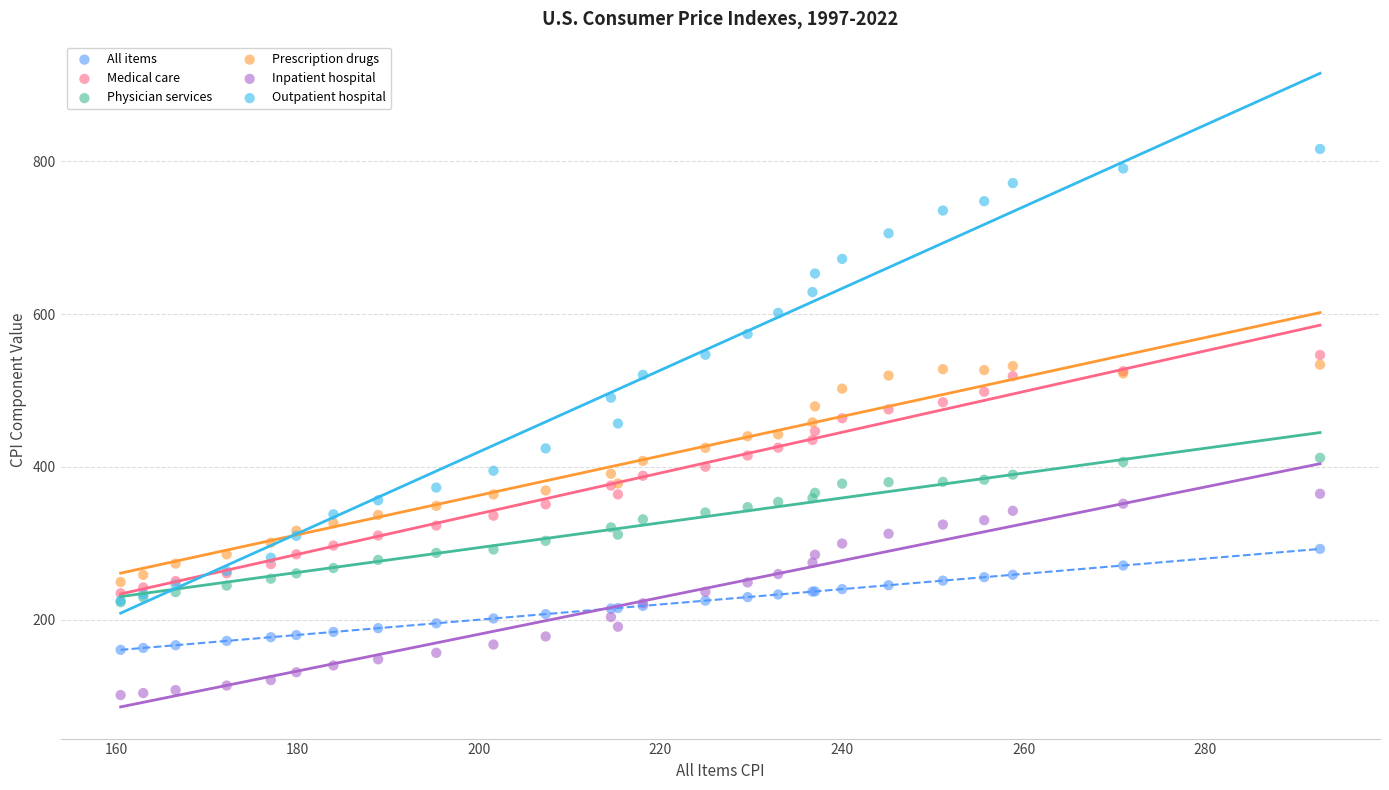

What are all the series names shown in the legend?

All items, Medical care, Physician services, Prescription drugs, Inpatient hospital, Outpatient hospital